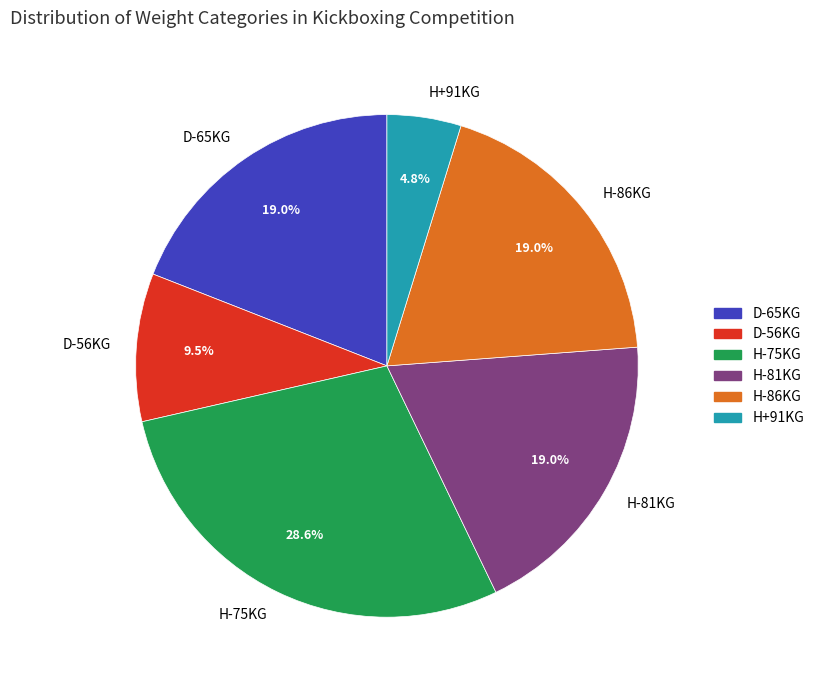

Is it true that H-81KG is 19% of the pie?

True